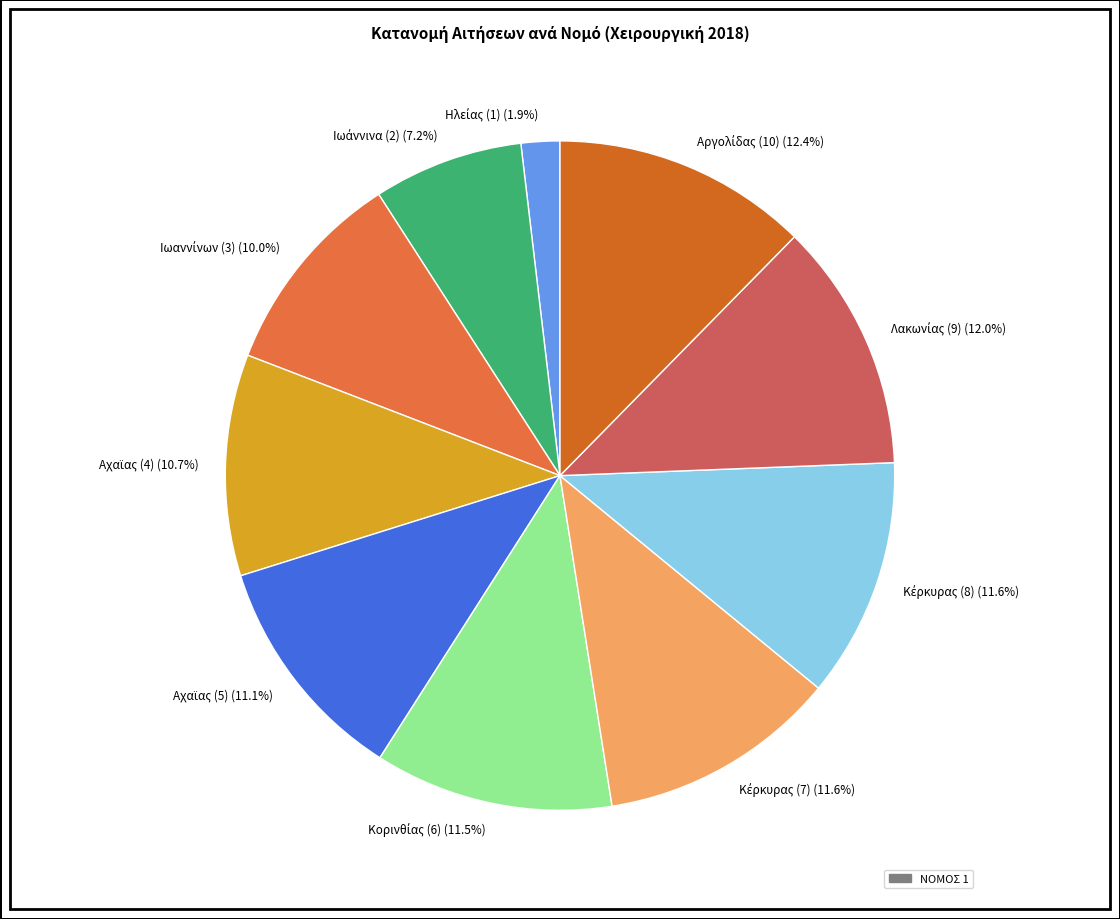

Is there a majority slice in this chart?

No